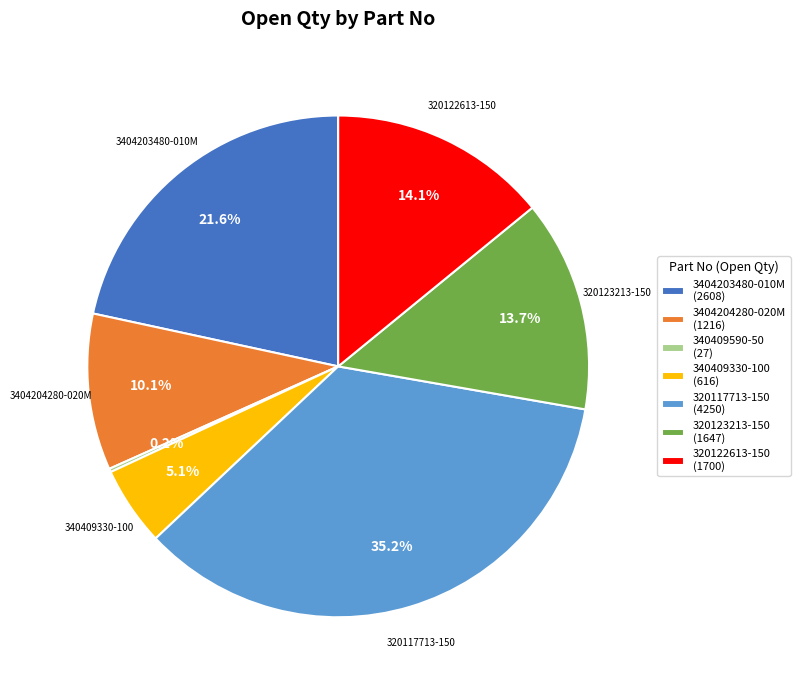

Combined, what portion of the pie is 320123213-150 (1647) and 320117713-150 (4250)?

48.9%